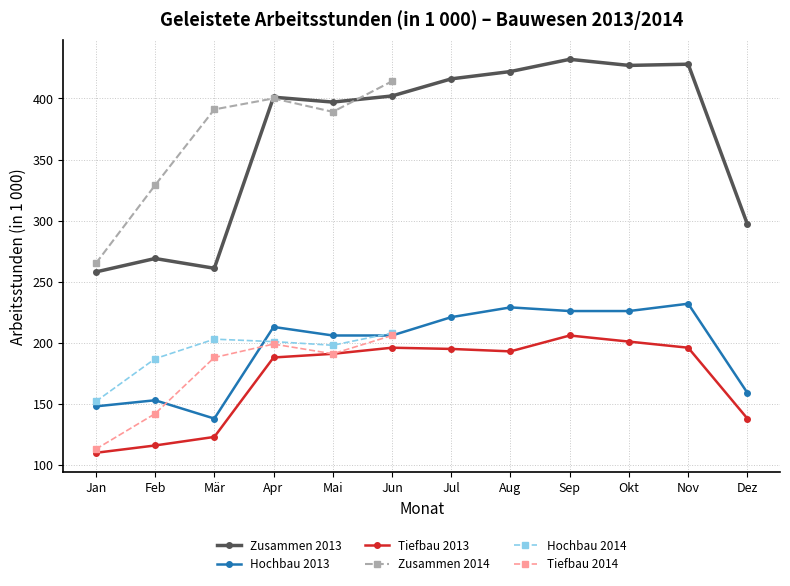

True or false: Tiefbau 2013 and Hochbau 2013 cross at least once.

False